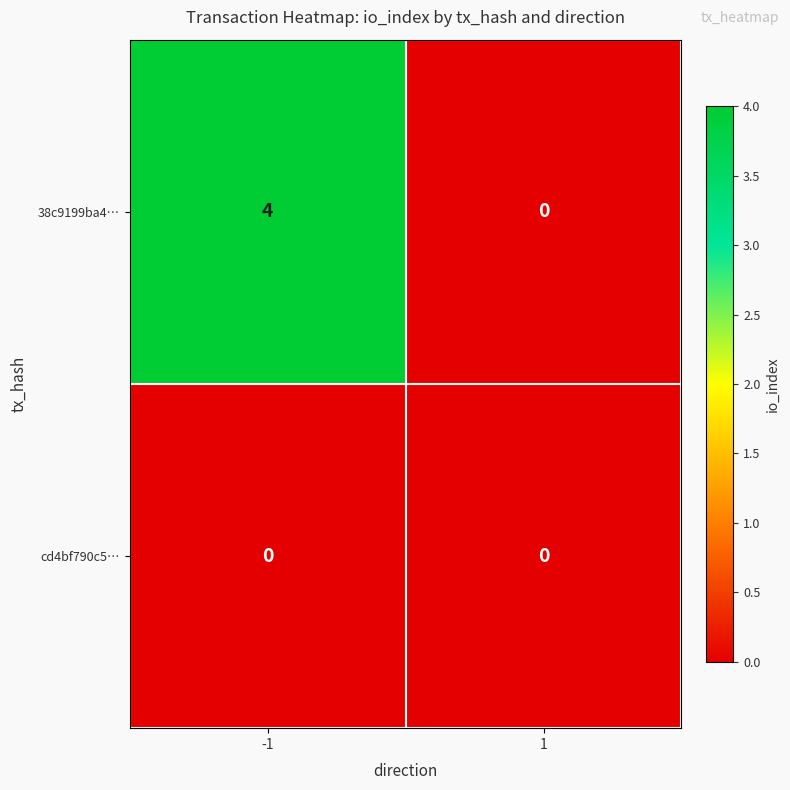

Between -1 and 1, which series saw the biggest shift?

38c9199ba4…